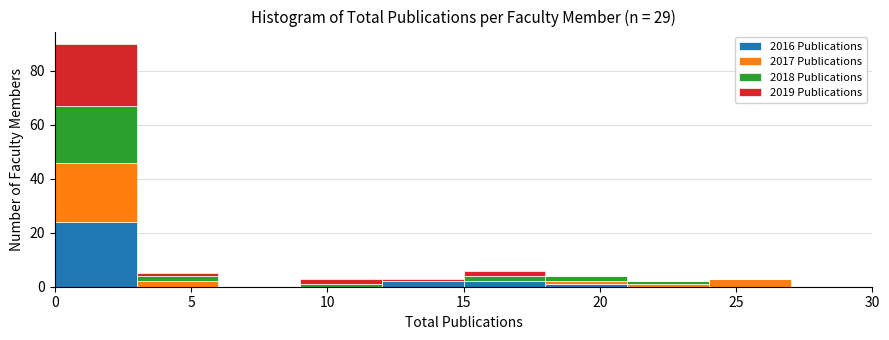

Reading left to right, transcribe this chart: for each stacked bar, give the range it covers on the x-axis and its total height. The values are not printed on the chart, so give them approximately, as read against the axis.

0 to 3: 90
3 to 6: 6
6 to 9: 0
9 to 12: 4
12 to 15: 4
15 to 18: 6
18 to 21: 4
21 to 24: 2
24 to 27: 4
27 to 30: 0